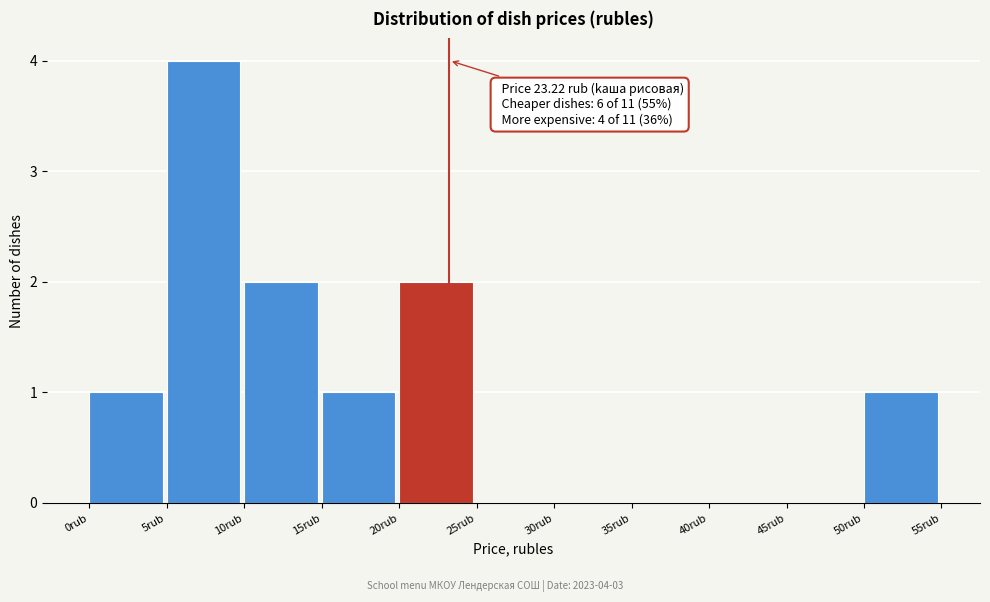

Over which range of the x-axis is the bar tallest?

5 to 10